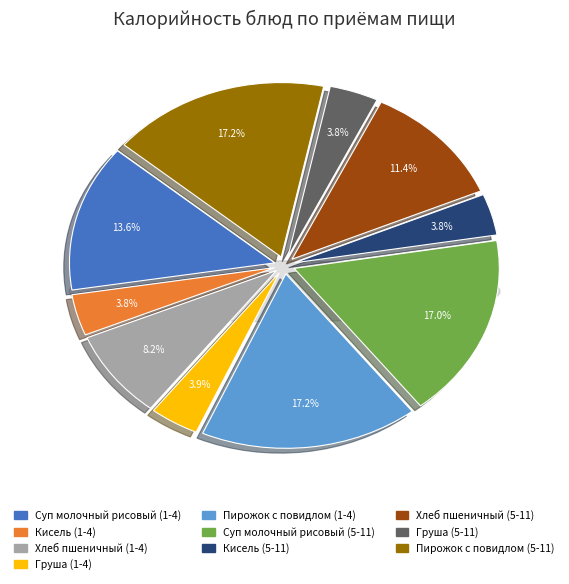

Is it true that Суп молочный рисовый (5-11) is 11% of the pie?

False